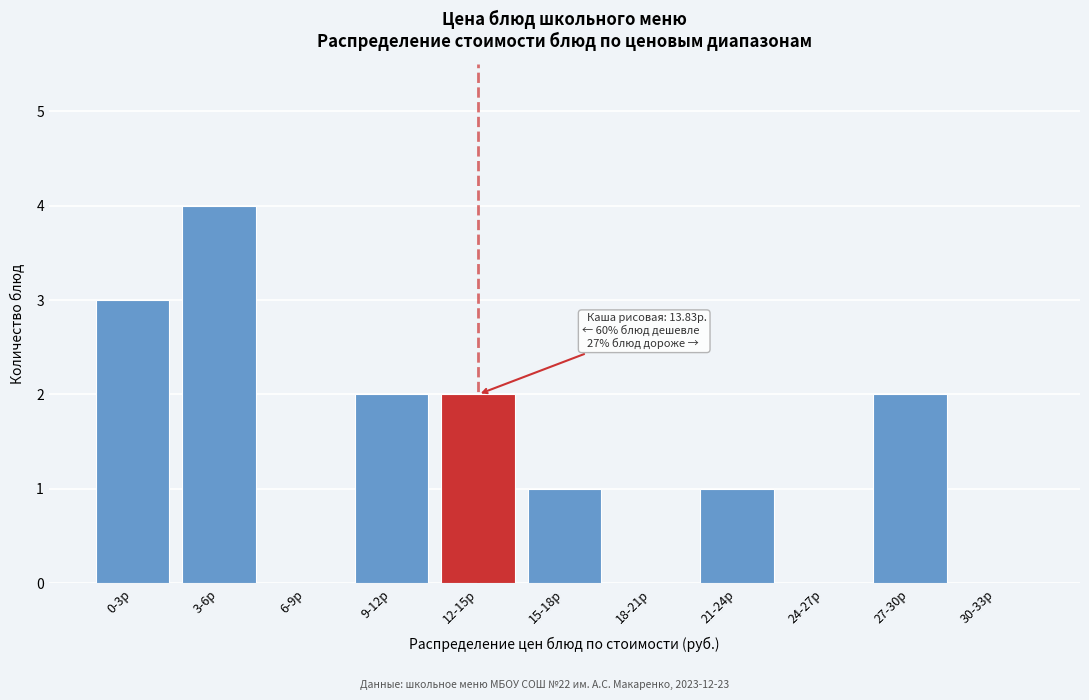

Reading left to right, transcribe all the data shown in this chart.

0-3р=3	3-6р=4	6-9р=0	9-12р=2	12-15р=2	15-18р=1	18-21р=0	21-24р=1	24-27р=0	27-30р=2	30-33р=0